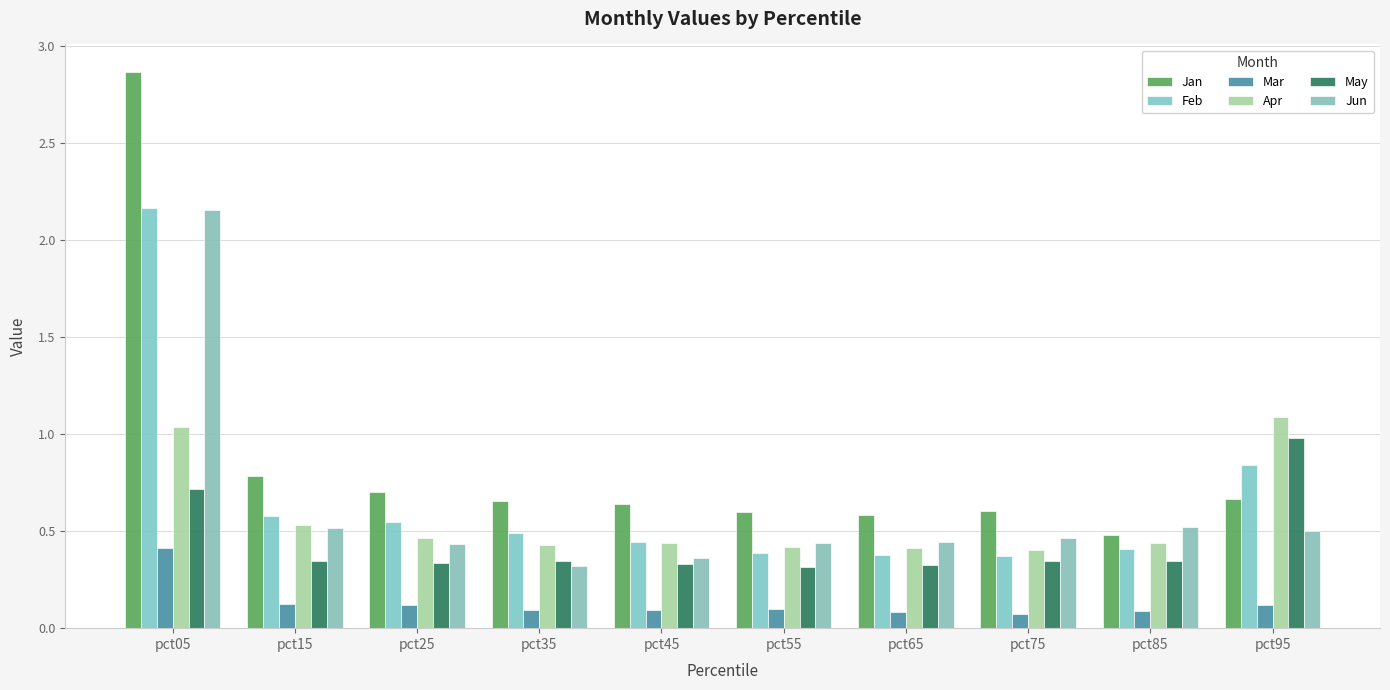

Which category has the highest value across all series?

pct05